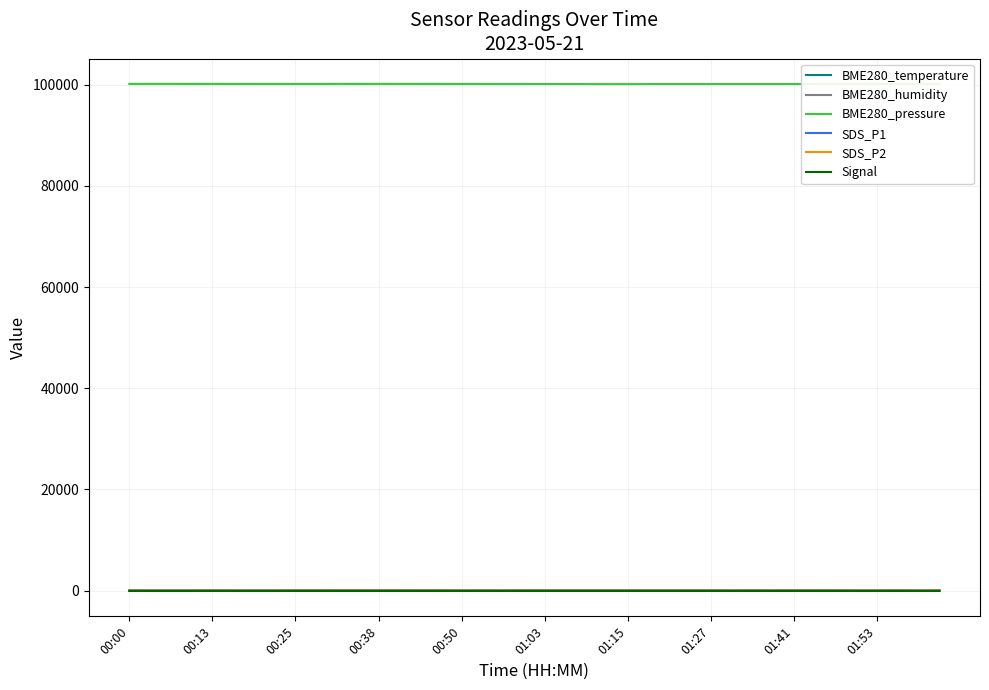

True or false: BME280_pressure and SDS_P2 cross at least once.

False